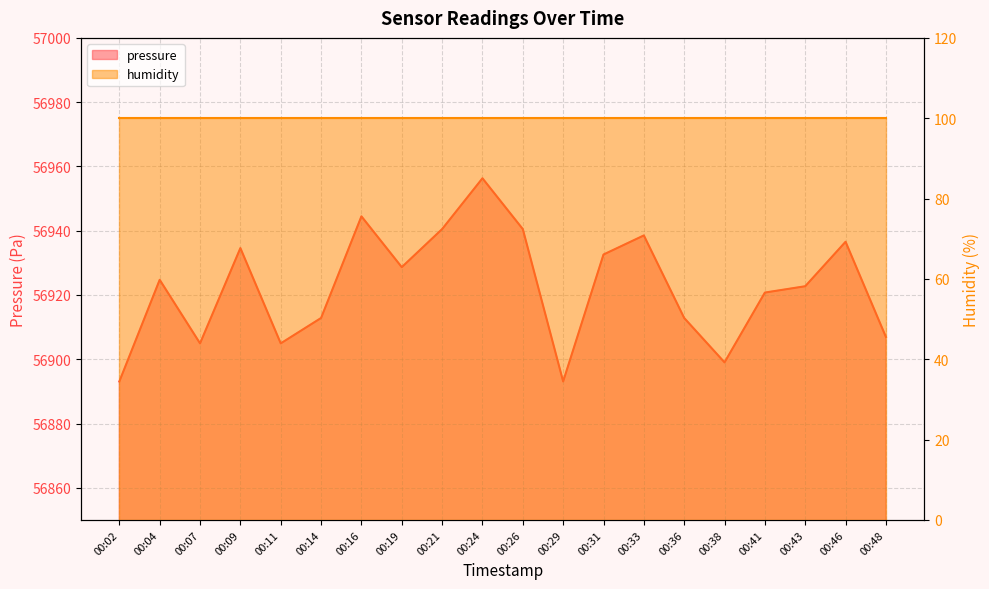

Reading left to right, extract all data points from this chart.

56893.1	56924.7	56904.9	56934.6	56904.9	56912.8	56944.5	56928.7	56940.5	56956.3	56940.5	56893.1	56932.6	56938.5	56912.8	56899.0	56920.8	56922.7	56936.6	56906.9